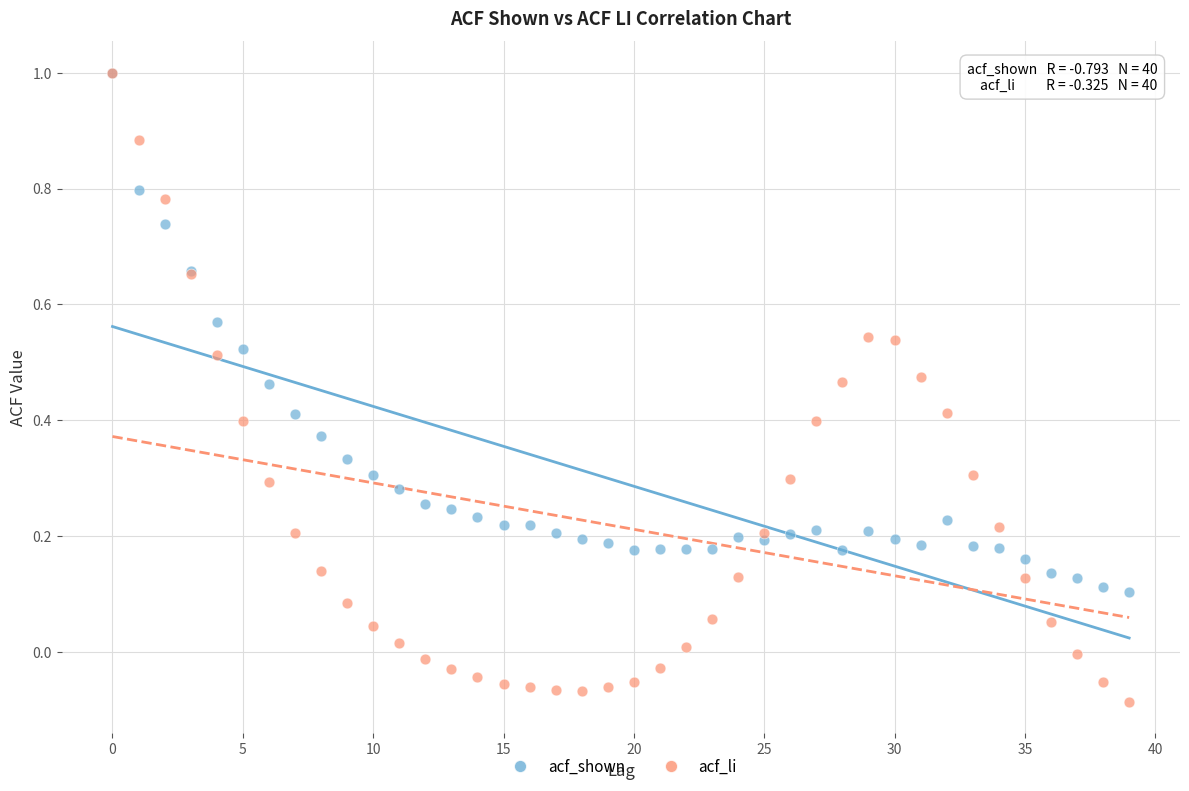

What are all the series names shown in the legend?

acf_shown, acf_li